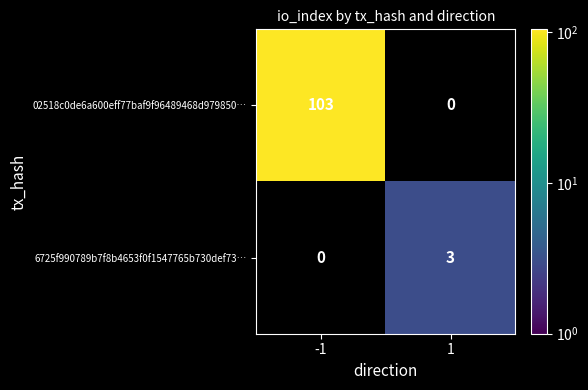

Reading left to right, what are all the values shown in this chart?

02518c0de6a600eff77baf9f96489468d979850…: -1=103	1=0
6725f990789b7f8b4653f0f1547765b730def73…: -1=0	1=3